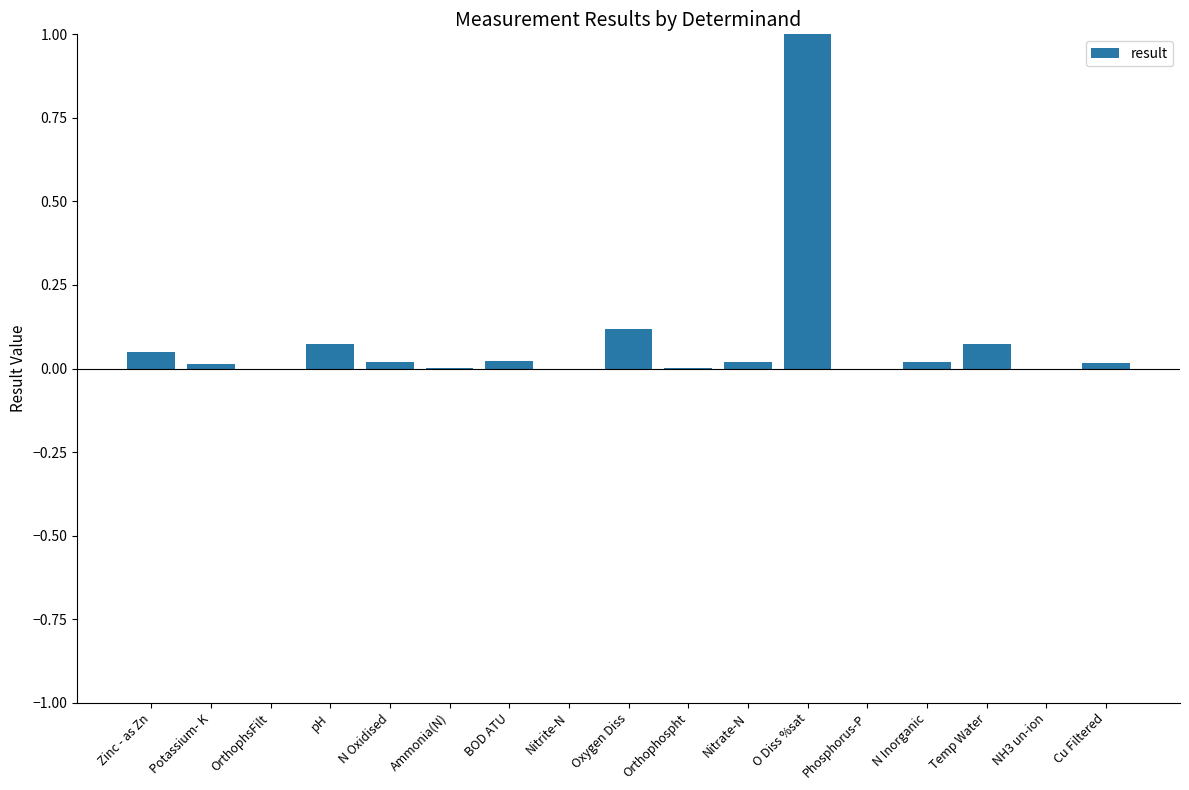

Count the number of categories in the chart.

17